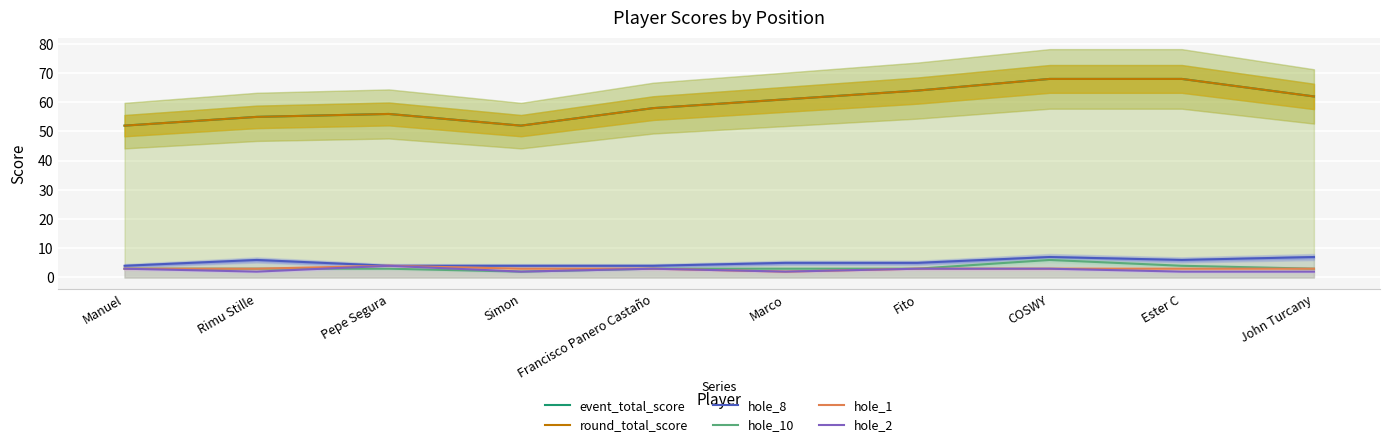

The value of round_total_score at Fito is 64. True or false?

True